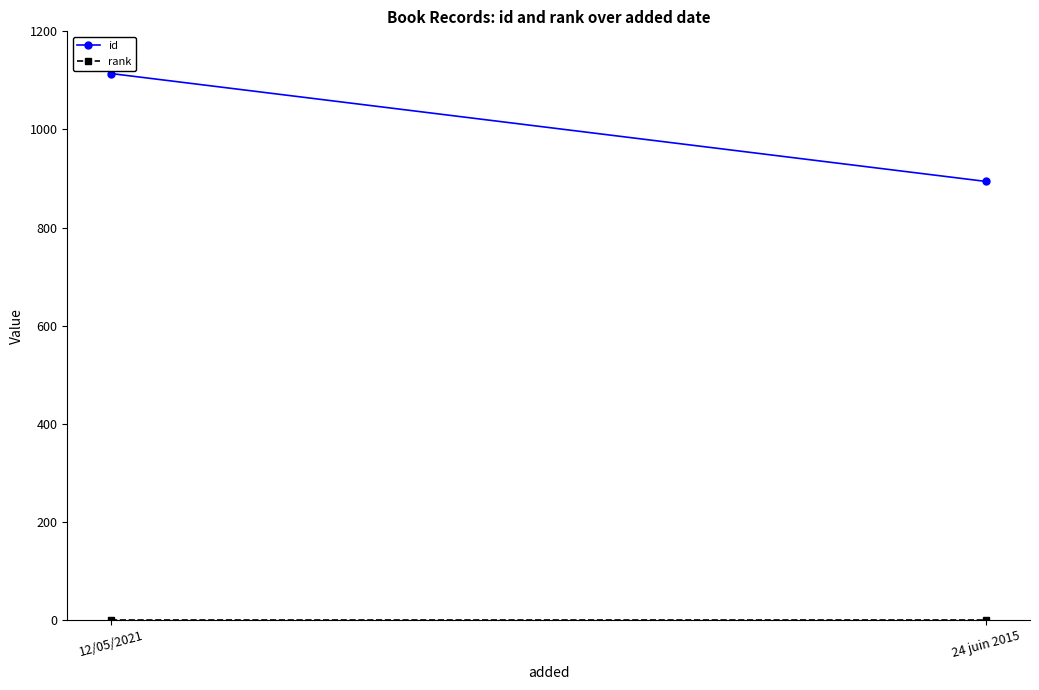

Reading left to right, what are all the values shown in this chart?

id: 1114	894
rank: 1	1